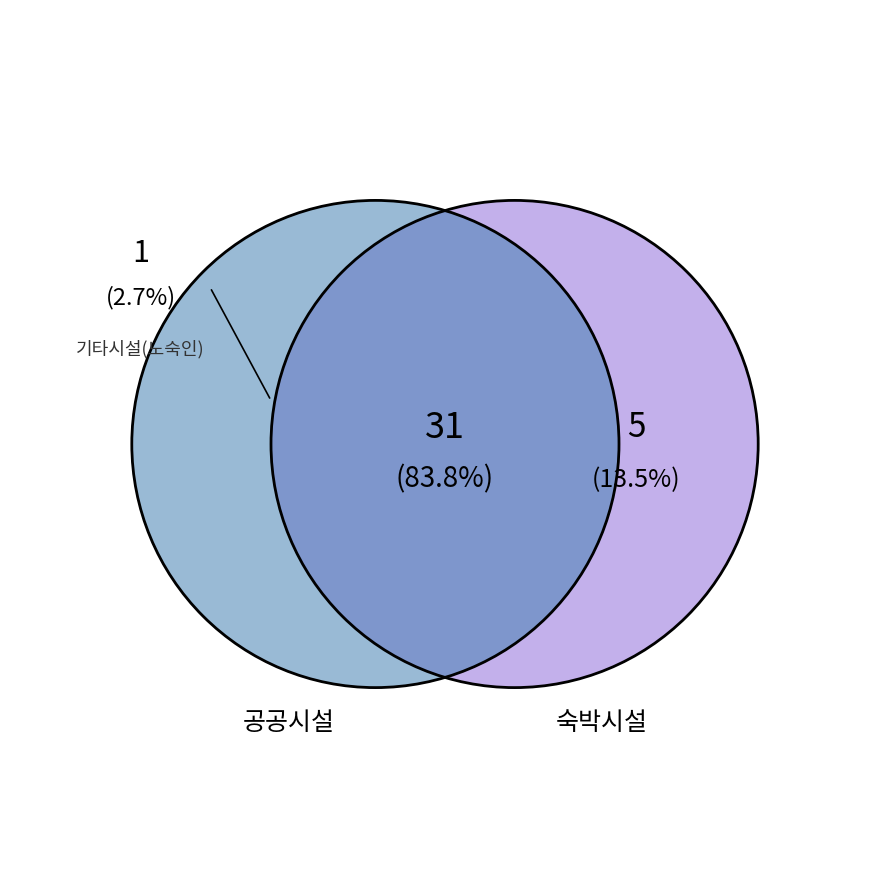

How many segments does this pie chart have?

3